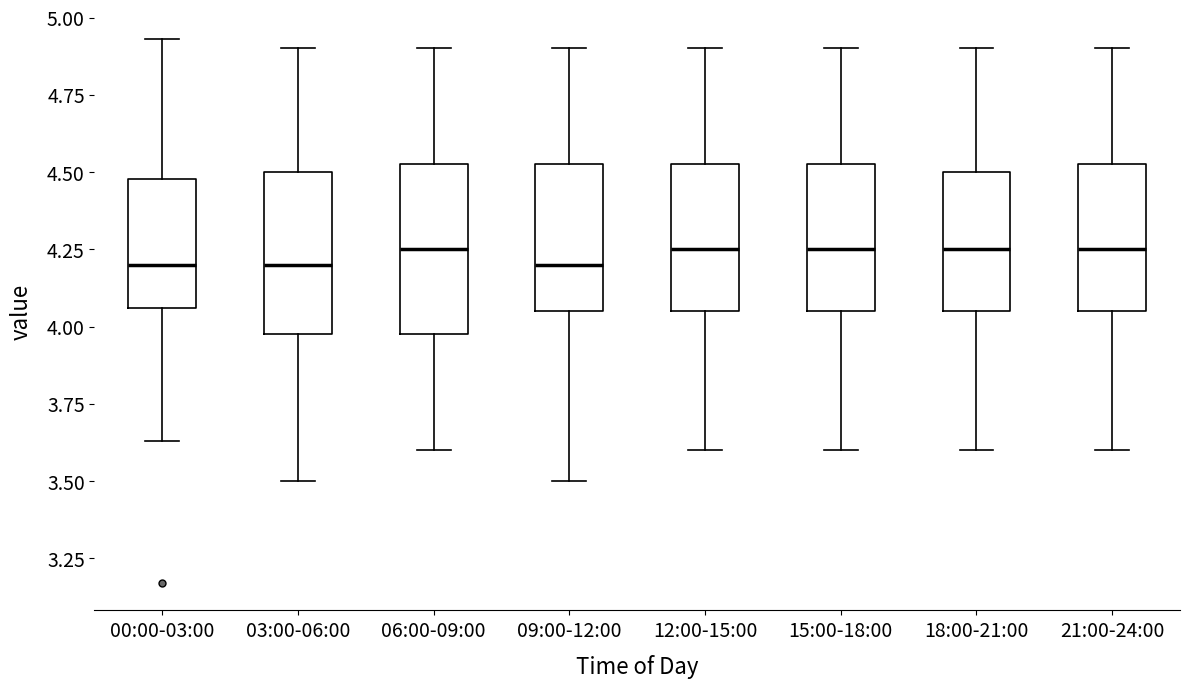

Reading left to right, transcribe this box plot: for each box, give where its median line is, the range the box spans, and where its two whiskers end, as read against the y-axis. The values are not printed on the chart, so give them approximately, as read against the axis.

00:00-03:00: median 4.20, box 4.05 to 4.50, whiskers 3.65 to 4.95
03:00-06:00: median 4.20, box 4.00 to 4.50, whiskers 3.50 to 4.90
06:00-09:00: median 4.25, box 4.00 to 4.55, whiskers 3.60 to 4.90
09:00-12:00: median 4.20, box 4.05 to 4.55, whiskers 3.50 to 4.90
12:00-15:00: median 4.25, box 4.05 to 4.55, whiskers 3.60 to 4.90
15:00-18:00: median 4.25, box 4.05 to 4.55, whiskers 3.60 to 4.90
18:00-21:00: median 4.25, box 4.05 to 4.50, whiskers 3.60 to 4.90
21:00-24:00: median 4.25, box 4.05 to 4.55, whiskers 3.60 to 4.90